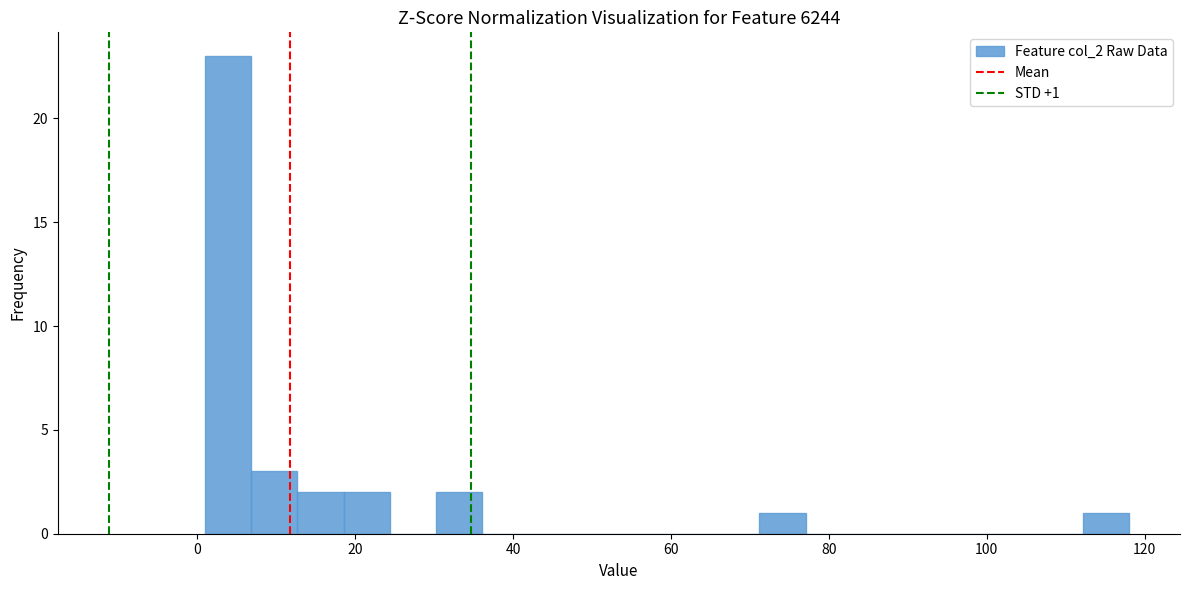

Read against the x-axis, roughly where is the centre of the tallest bar?

4